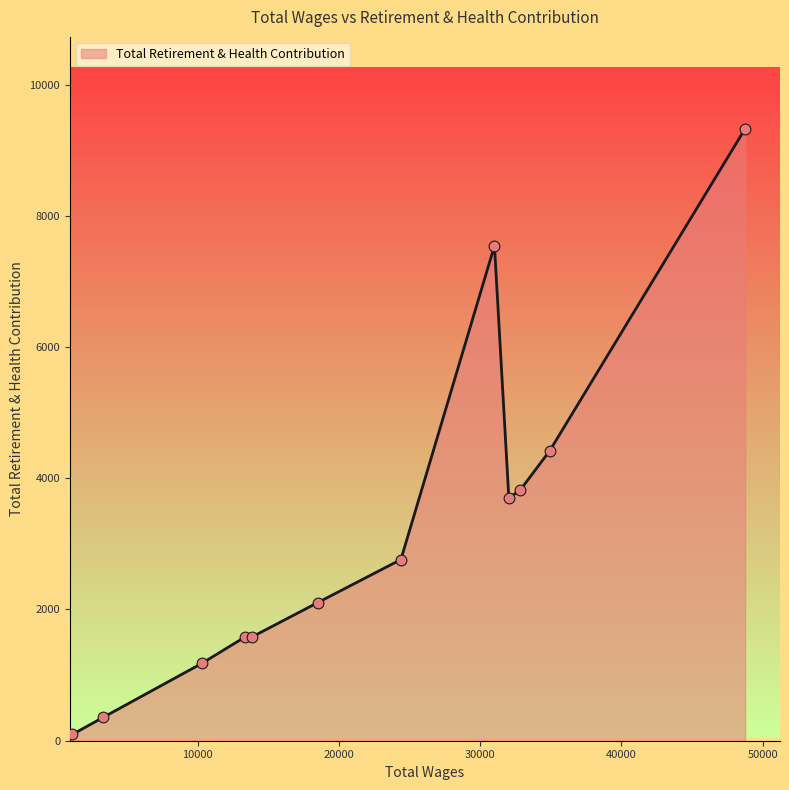

What is the greatest value displayed?

9327